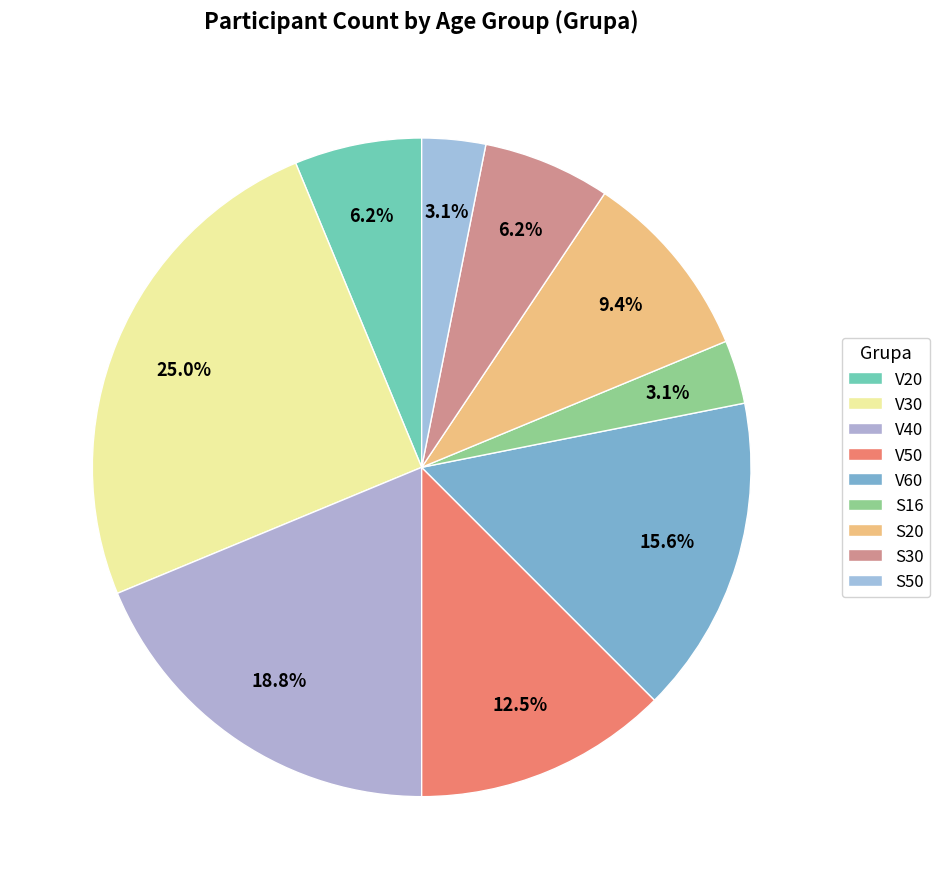

To the nearest percent, what portion does S20 represent?

9%